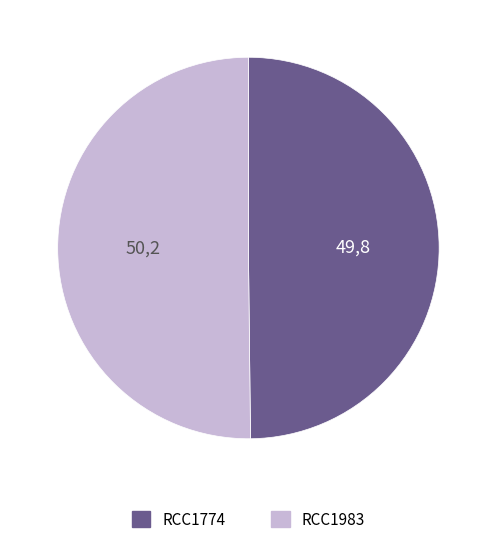

Is it true that RCC1774 is 50% of the pie?

True